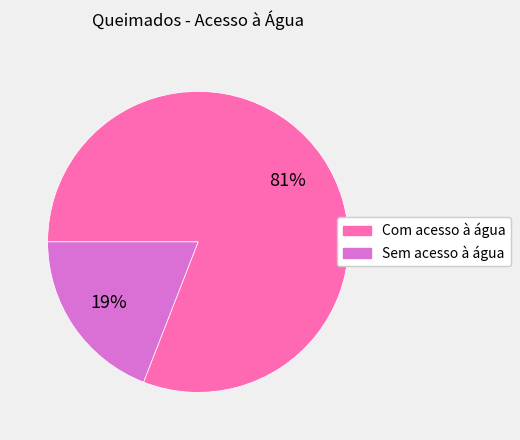

To the nearest percent, what portion does Sem acesso à água represent?

19%